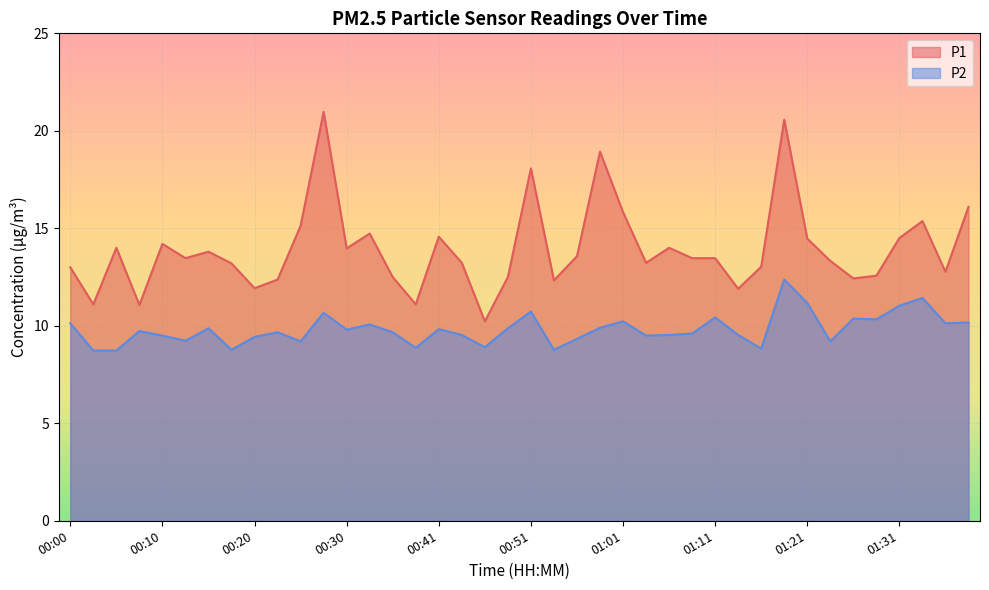

What is the difference between the P2 values at 00:05 and 00:12?

0.5